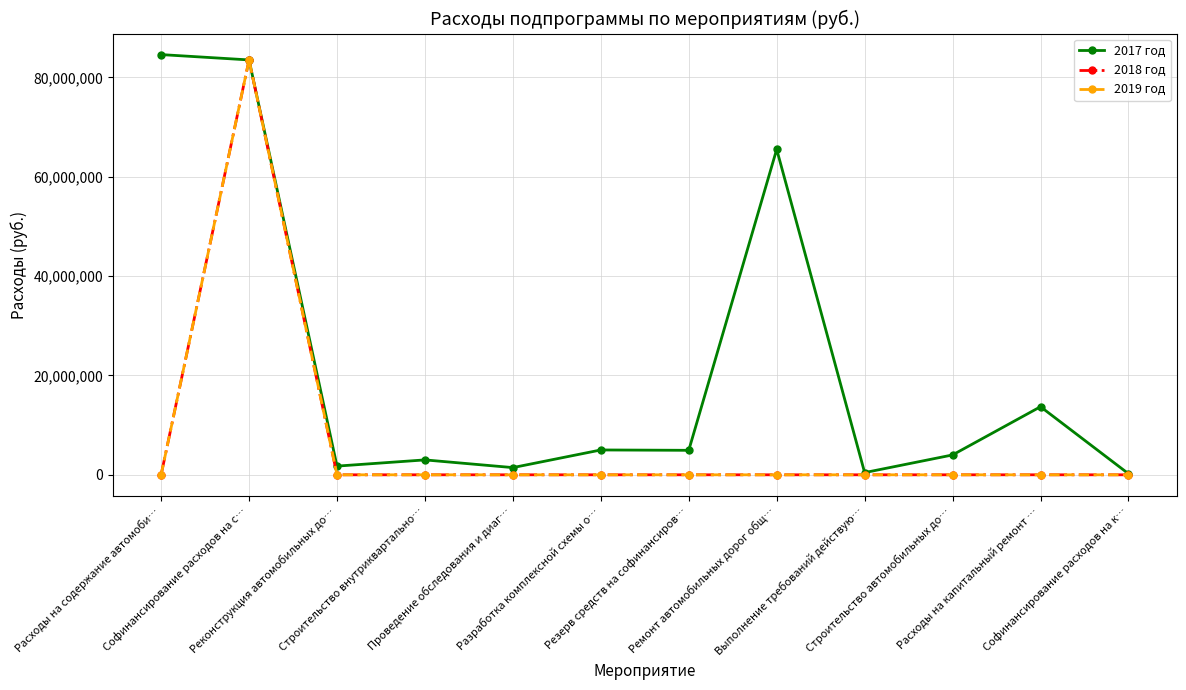

What is the sum of all 2019 год values?

83496839.0